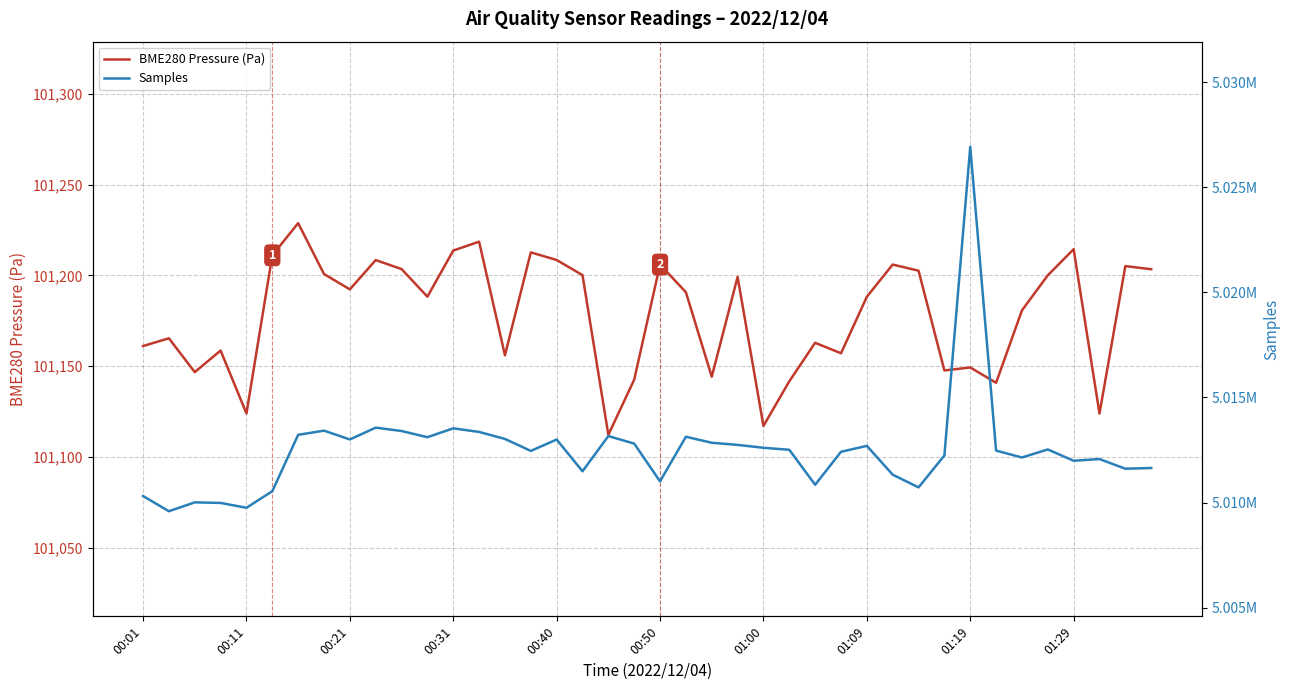

What is the minimum value shown in the chart?

101112.2